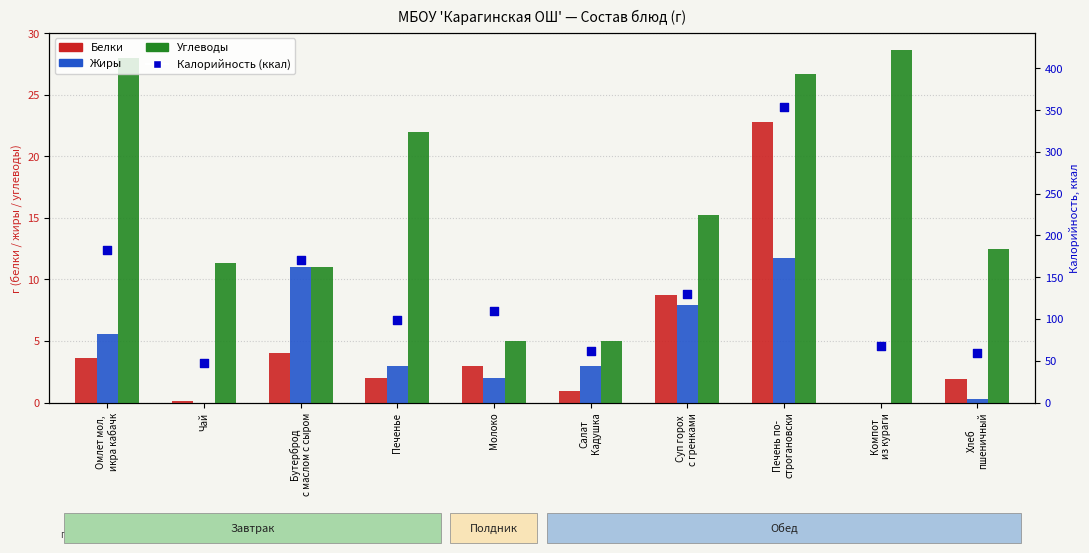

What are all the series names shown in the legend?

Белки, Жиры, Углеводы, Калорийность (ккал)